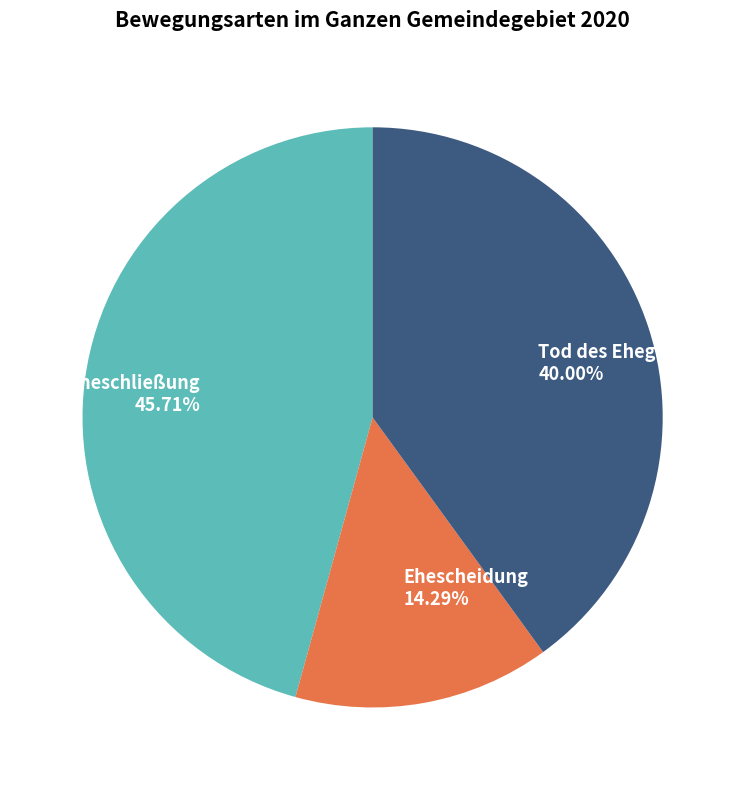

What is the smallest slice in the pie chart?

Ehescheidung